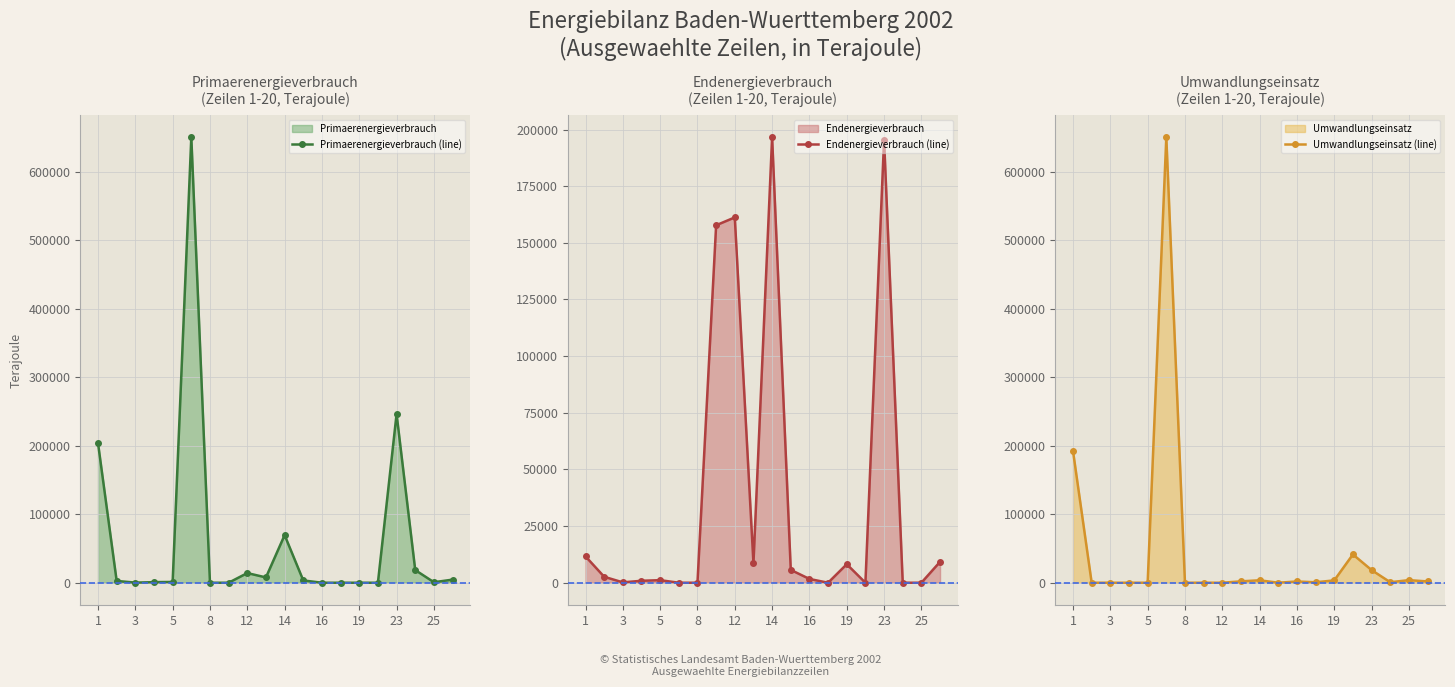

At which label is Umwandlungseinsatz (line) closest to 324997?

1